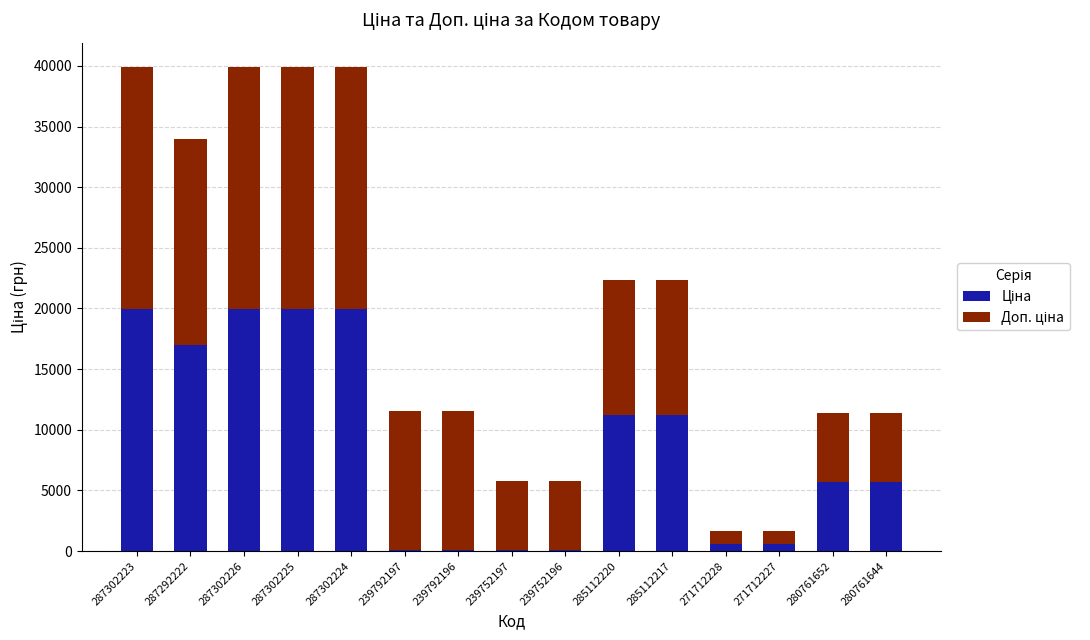

What is the total value across all series at 285112220?

22376.3